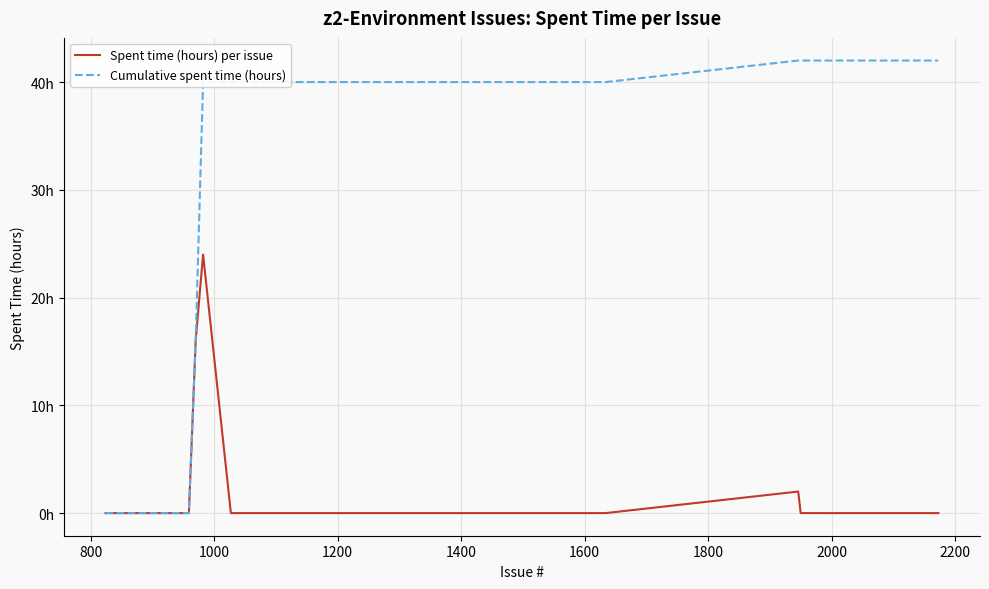

Does the chart have visible grid lines?

Yes